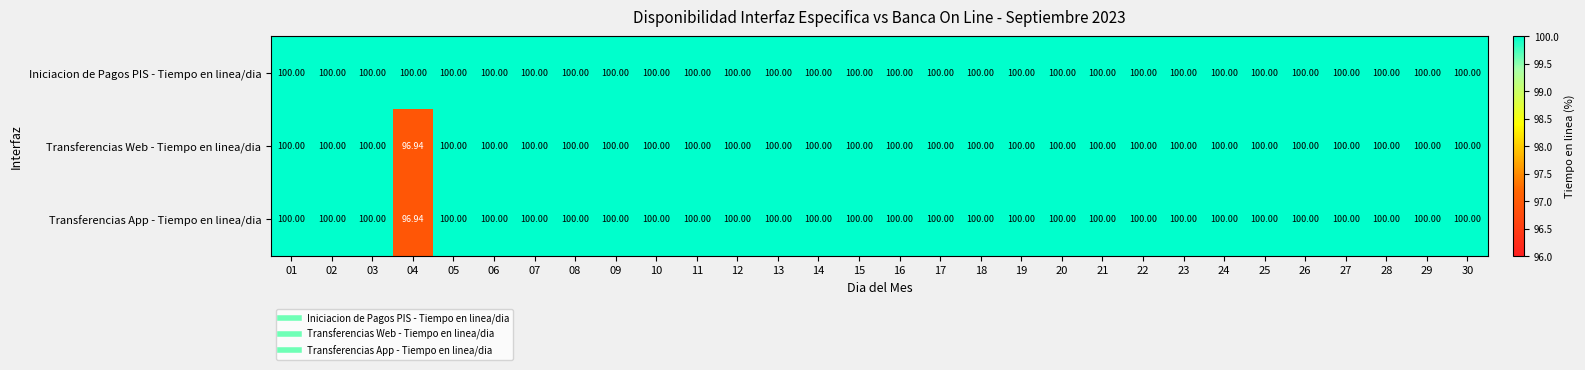

How many distinct data groups are displayed?

3